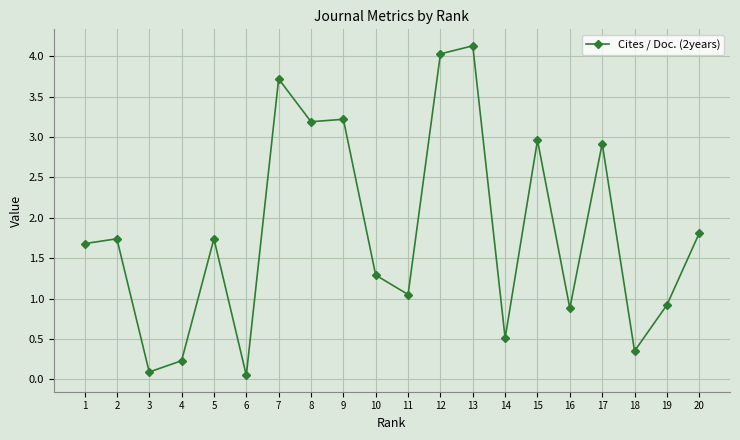

Approximately how many times larger is the value at 13 compared to 5?

2.4